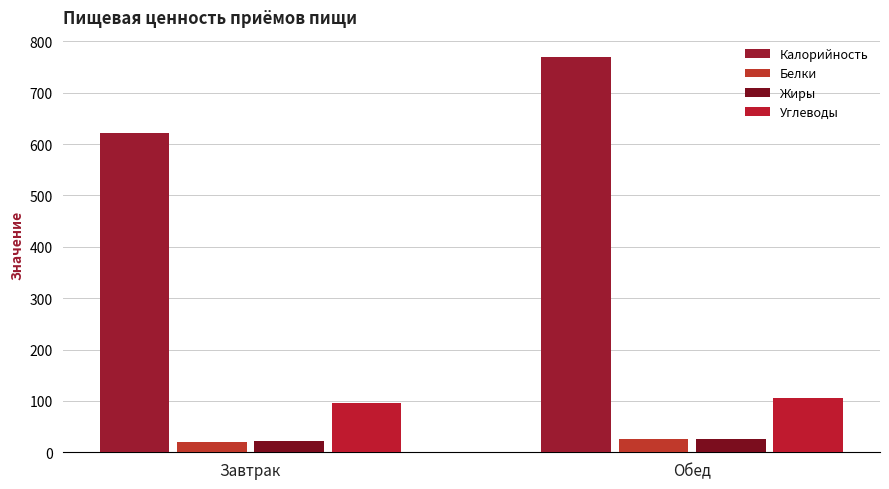

The Жиры series shows 21.9 at Завтрак. True or false?

True